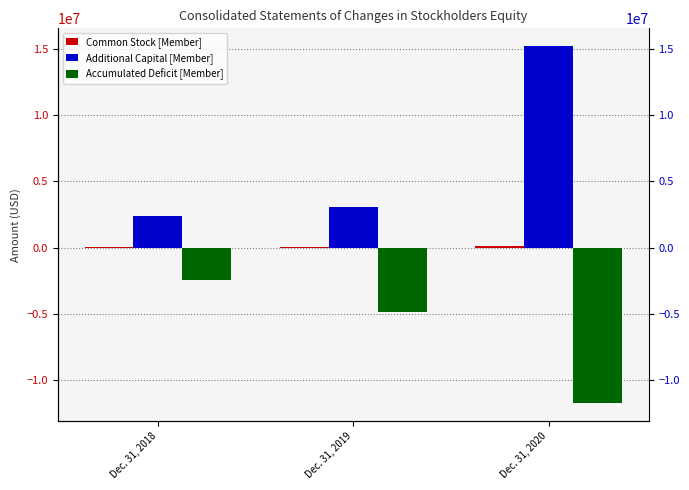

What is the difference between the highest and lowest values at Dec. 31, 2020?

26982327